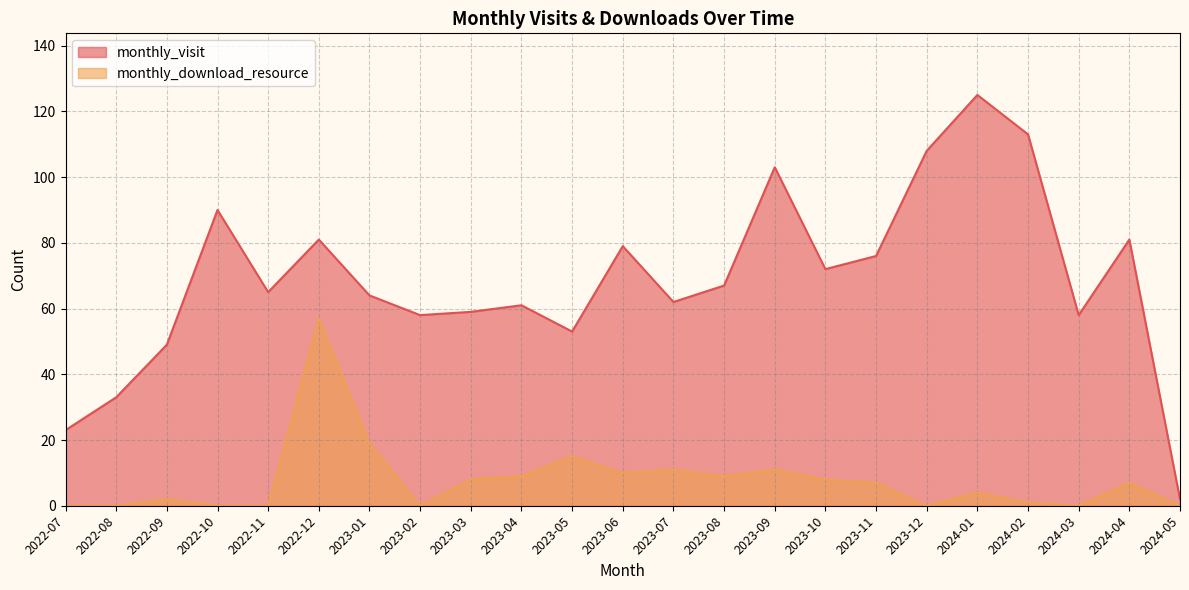

True or false: monthly_download_resource has a value of 6 at 2023-07.

False